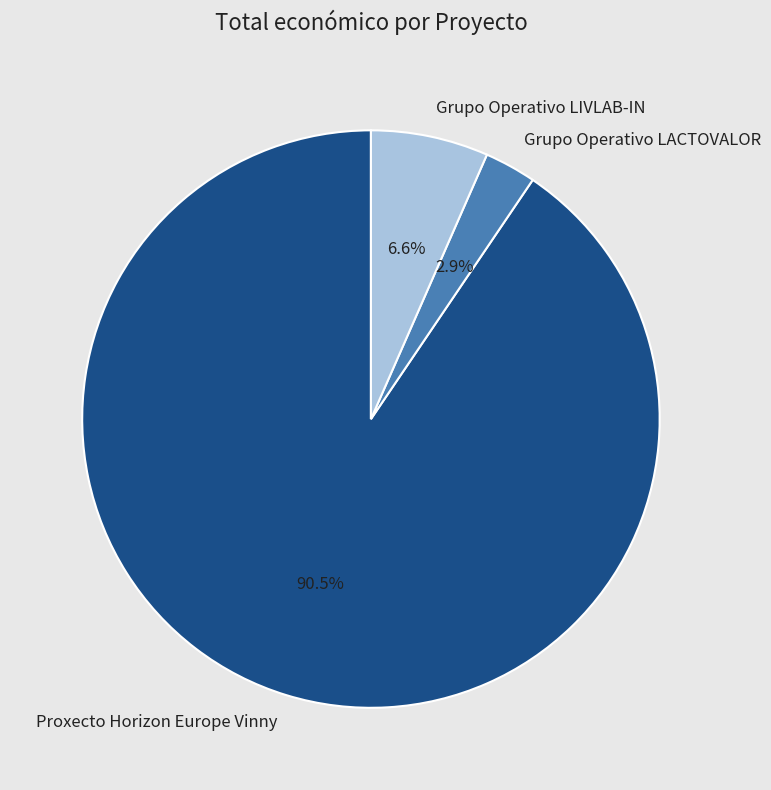

Does Grupo Operativo LACTOVALOR account for over 50% of the chart?

No